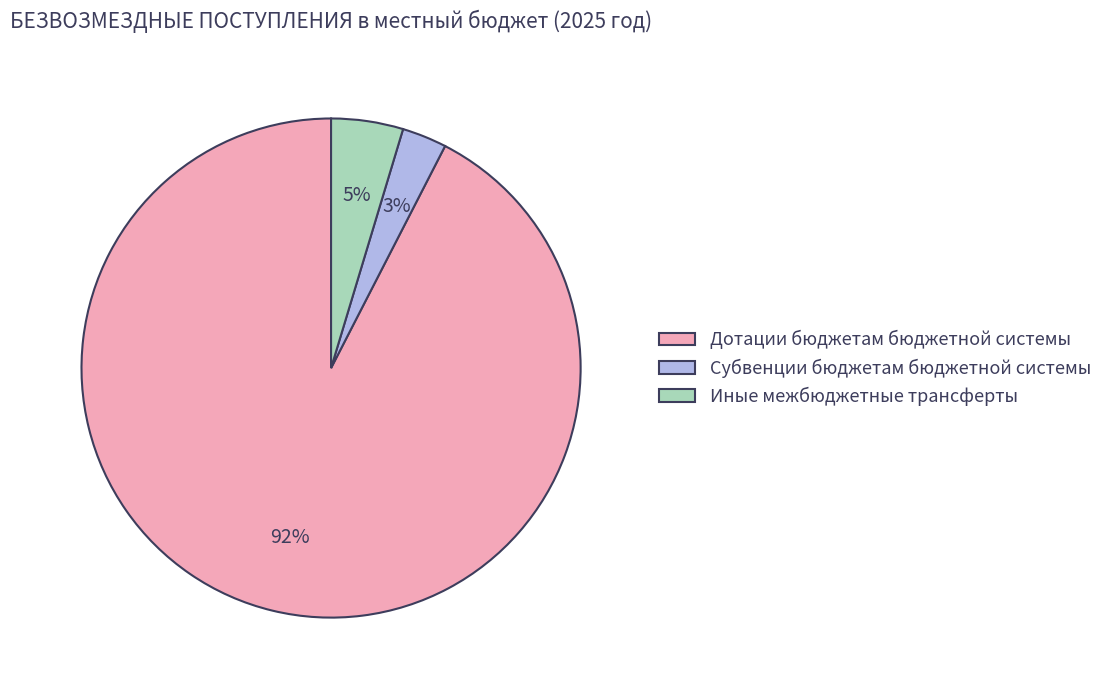

What percentage is the Дотации бюджетам бюджетной системы slice, to the nearest percent?

92%